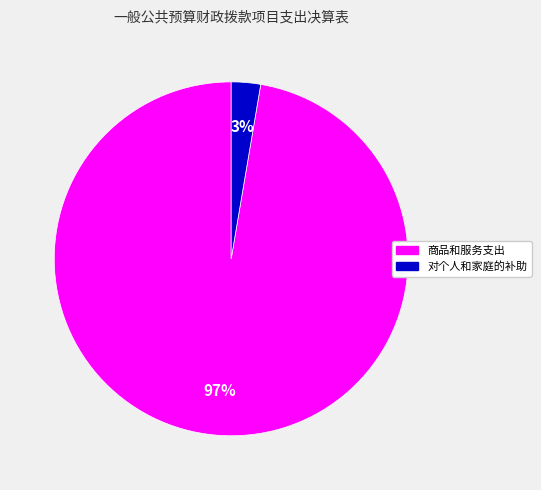

To the nearest percent, what is the average slice percentage?

50%